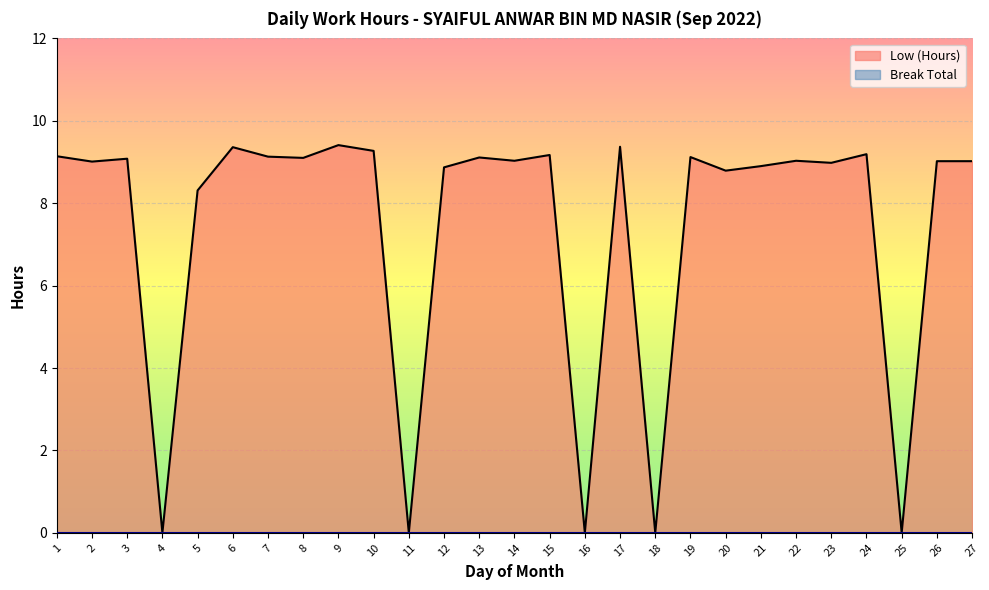

Read the value at 9.

9.4